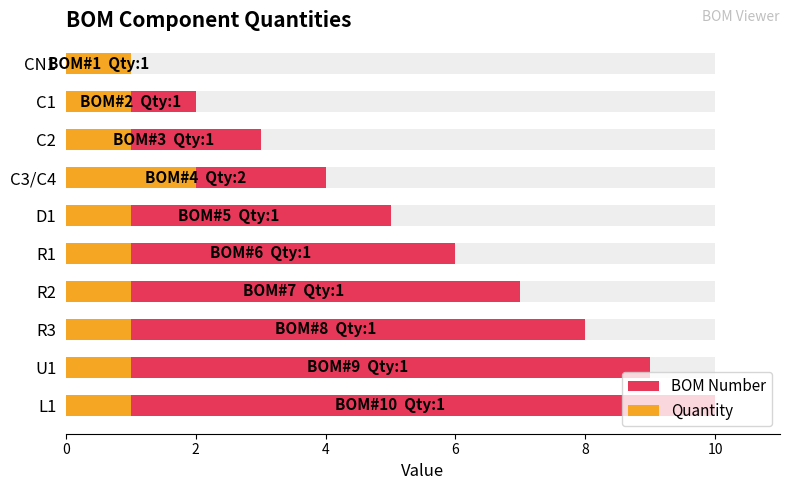

The value of BOM Number at R1 is 10. True or false?

False